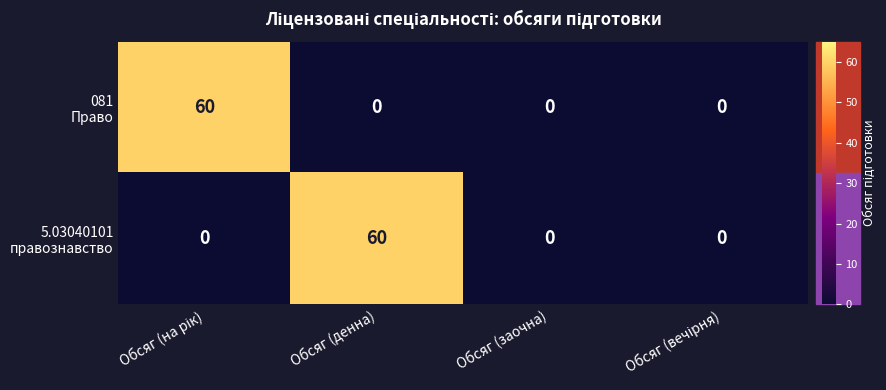

What is the total value across all series at Обсяг (денна)?

60